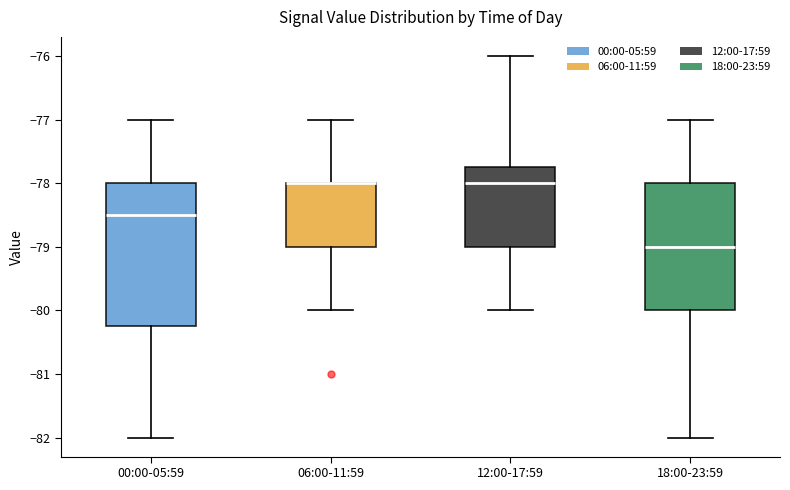

Reading left to right, read every box against the y-axis: the position of its median line, the range the box covers, and the ends of its whiskers. The values are not printed on the chart, so give them approximately, as read against the axis.

00:00-05:59: median -78.5, box -80.2 to -78.0, whiskers -82.0 to -77.0
06:00-11:59: median -78.0 (drawn on the box's upper edge), box -79.0 to -78.0, whiskers -80.0 to -77.0
12:00-17:59: median -78.0, box -79.0 to -77.7, whiskers -80.0 to -76.0
18:00-23:59: median -79.0, box -80.0 to -78.0, whiskers -82.0 to -77.0